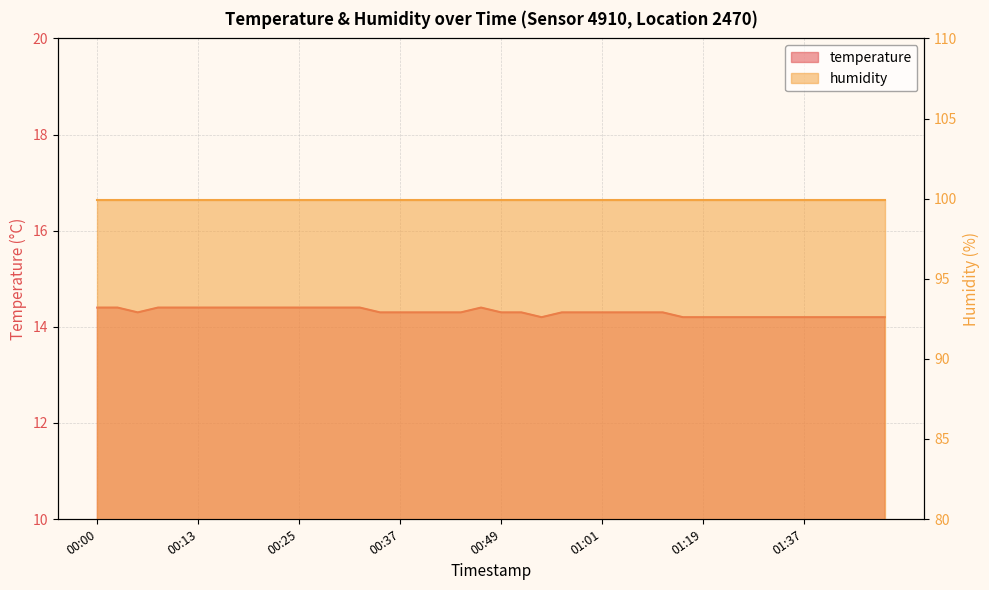

What is the ratio of the value at 01:04 to the value at 01:22?

1.0